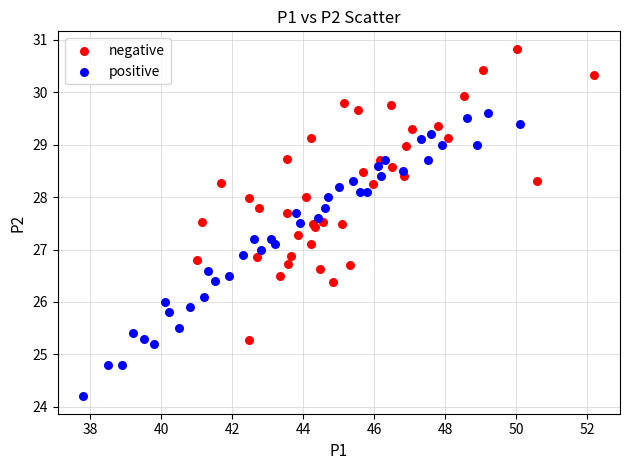

Which series contains the highest Y value?

negative